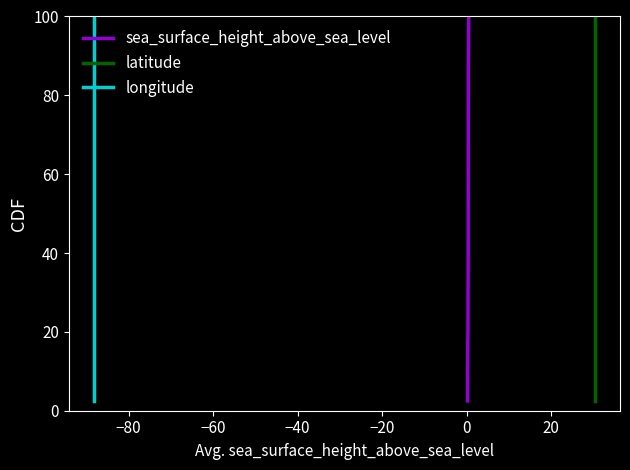

Does the chart display data point markers on the line(s)?

No